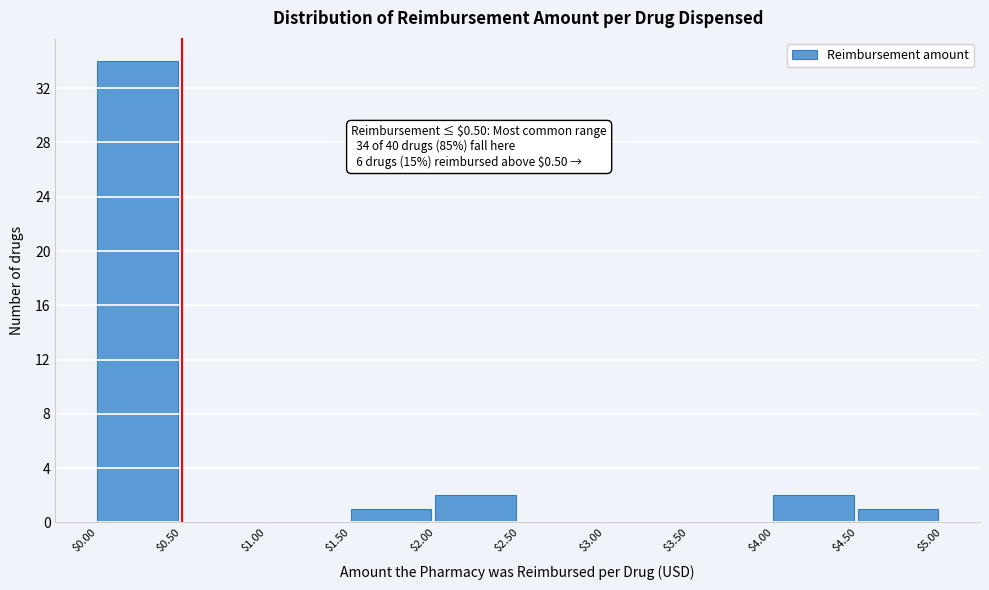

Over which range of the x-axis is the bar tallest?

$0.00 to $0.50